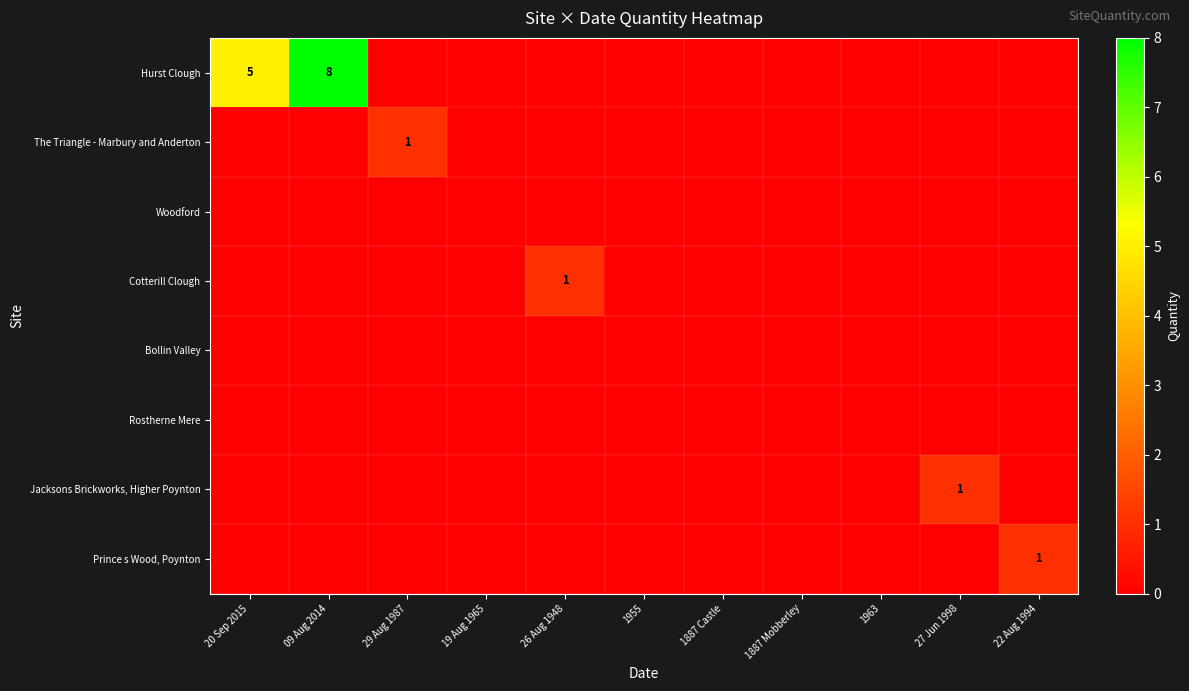

What is the difference between the maximum and second lowest values in the Prince s Wood, Poynton series?

1